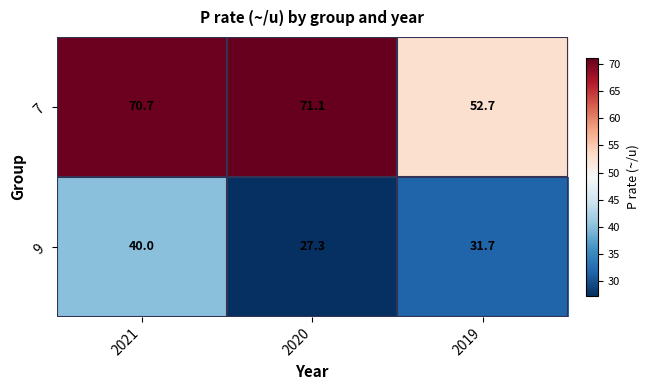

What is the sum of the 7 values at 2021 and 2020?

141.8